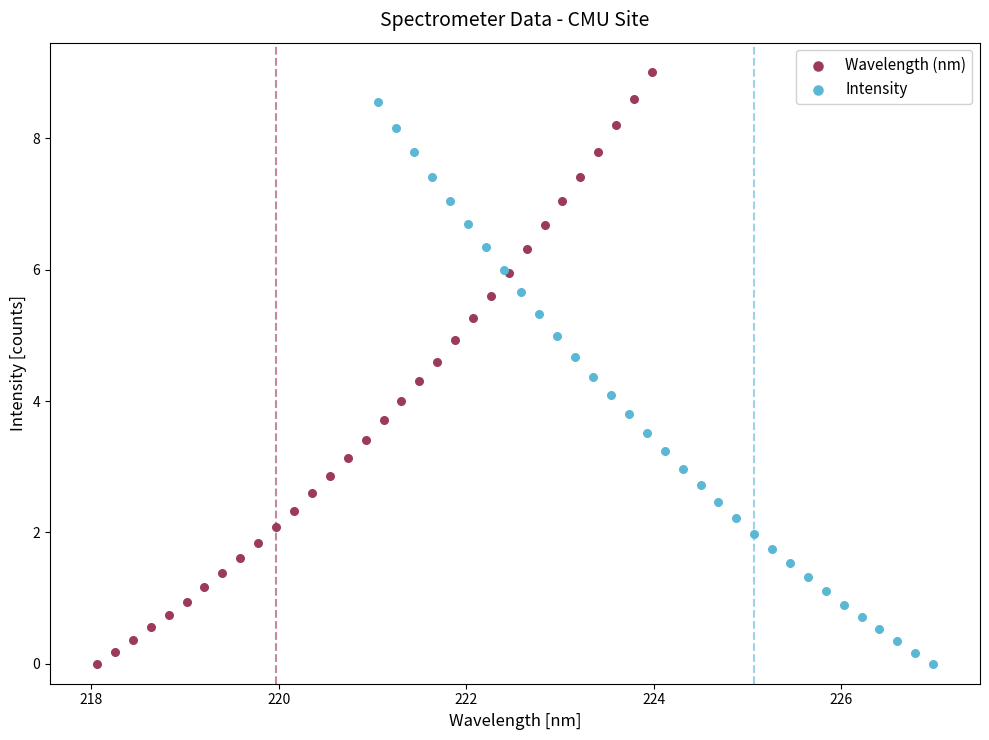

What are all the series names shown in the legend?

Wavelength (nm), Intensity